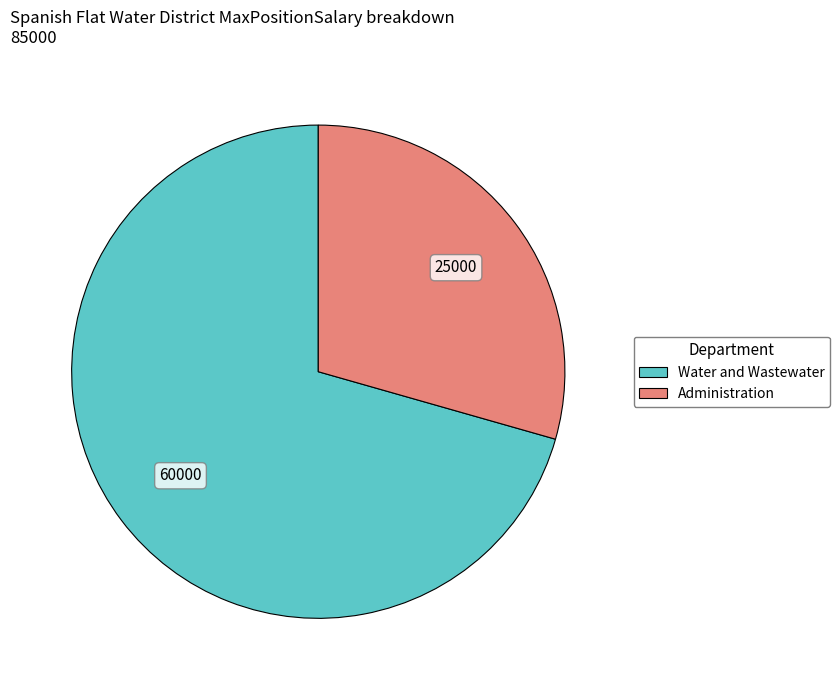

True or false: Administration accounts for 20% of the total.

False